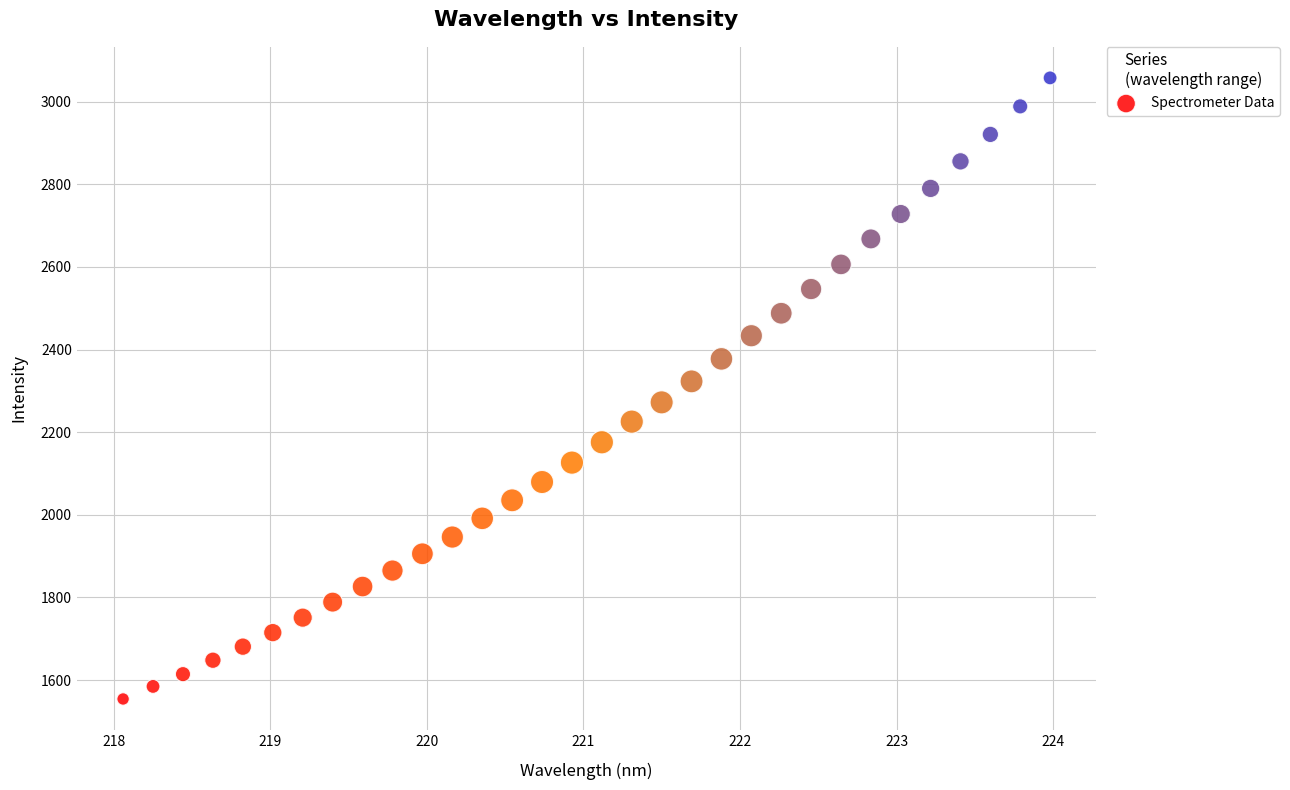

What is the range of Y values (max minus min)?

1503.0